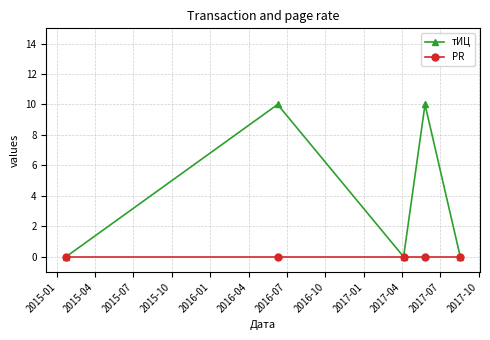

True or false: тИЦ has more than 0 points higher than both neighbors.

True